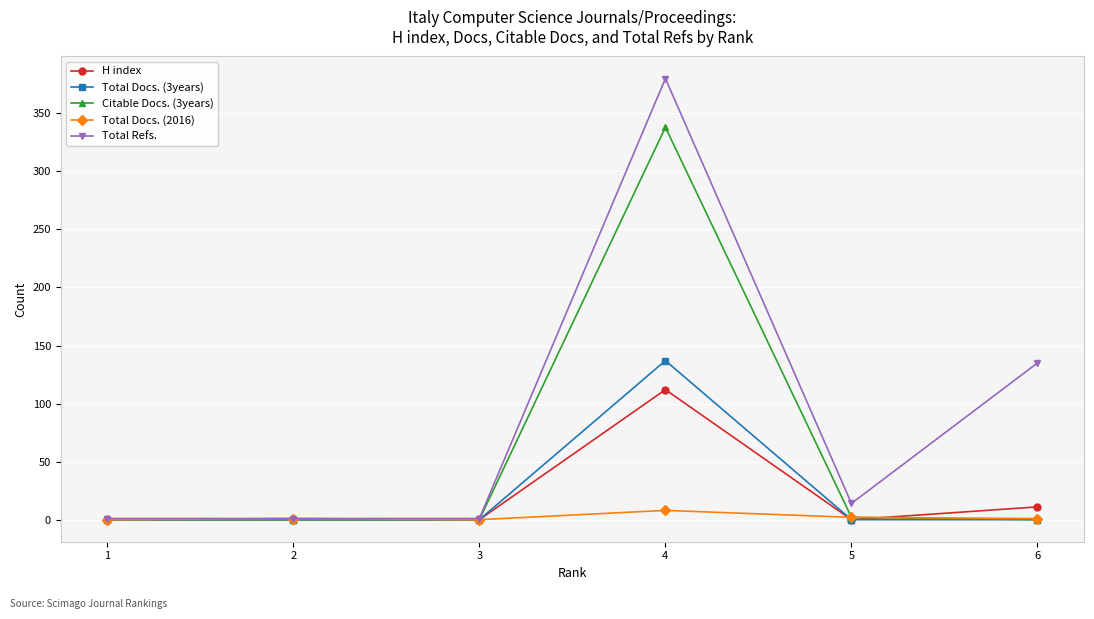

How many distinct data groups are displayed?

5